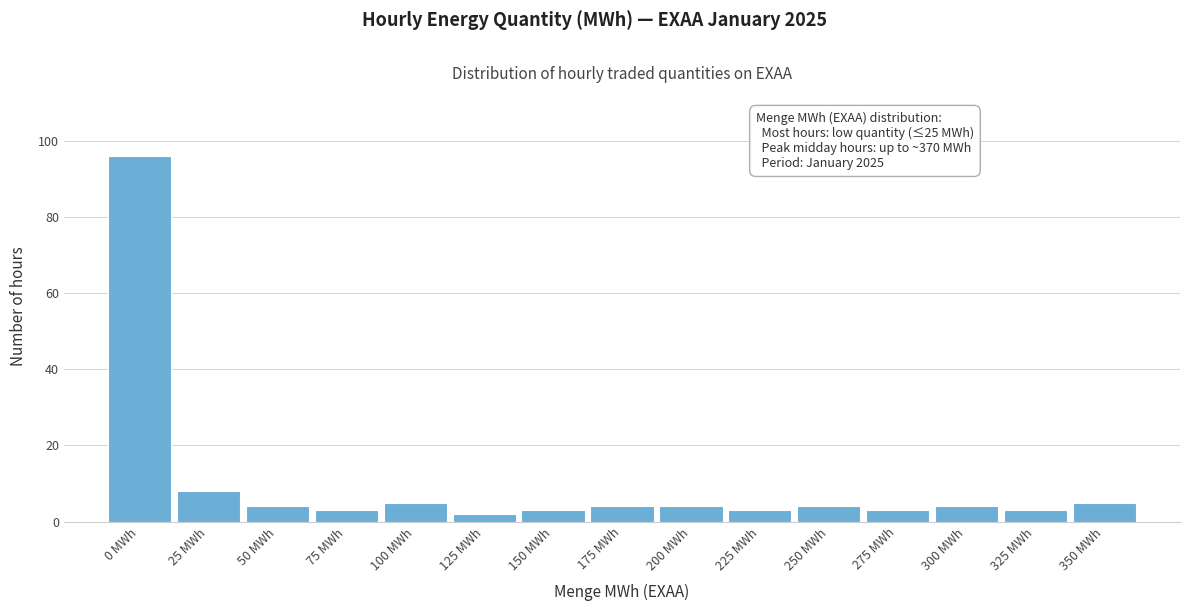

Reading left to right, extract all data points from this chart.

0 MWh=96	25 MWh=8	50 MWh=4	75 MWh=3	100 MWh=5	125 MWh=2	150 MWh=3	175 MWh=4	200 MWh=4	225 MWh=3	250 MWh=4	275 MWh=3	300 MWh=4	325 MWh=3	350 MWh=5